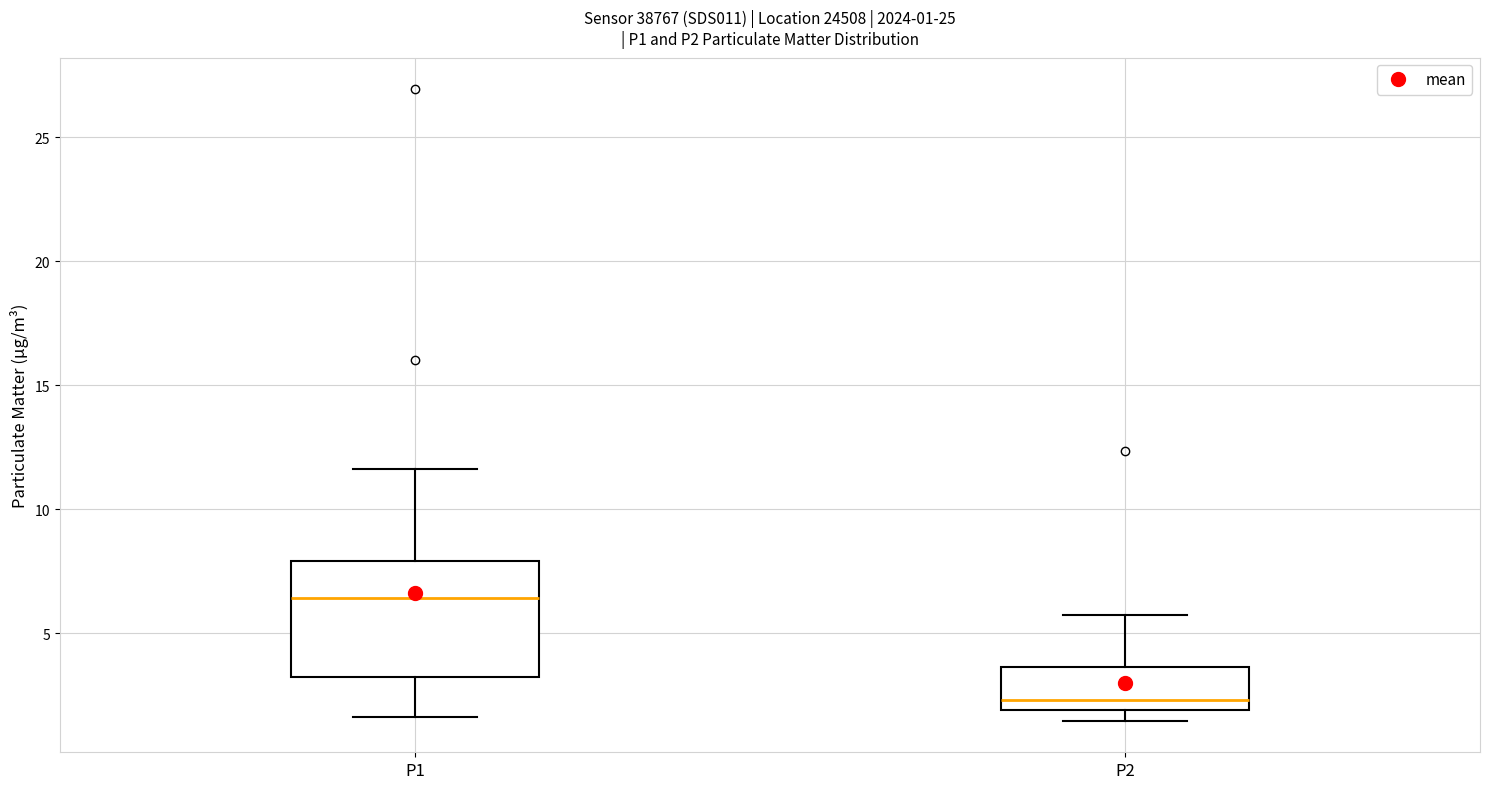

Which box's median line is the highest?

P1